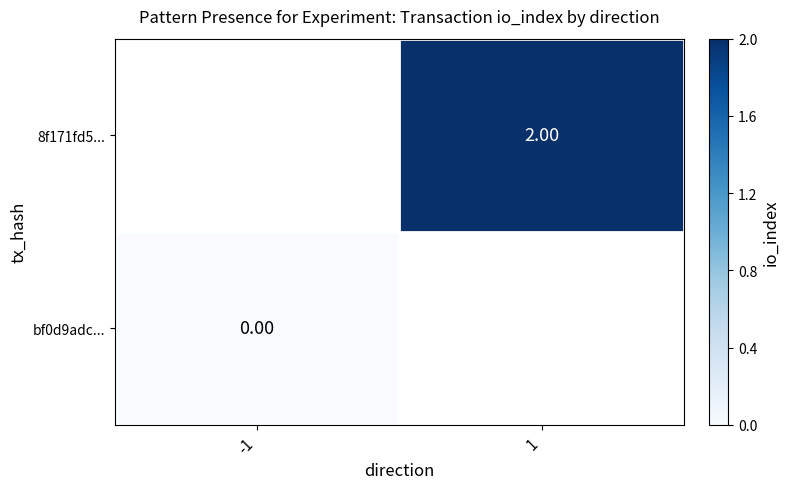

Is the value of 8f171fd5... at 1 greater than the value of bf0d9adc... at -1?

Yes